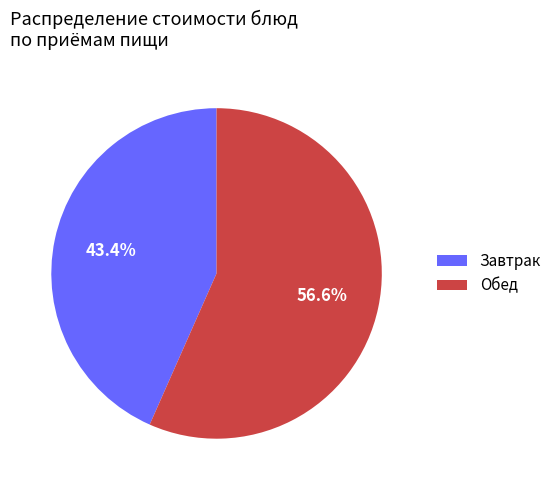

What is the ratio of the value at Обед to the value at Завтрак?

1.3